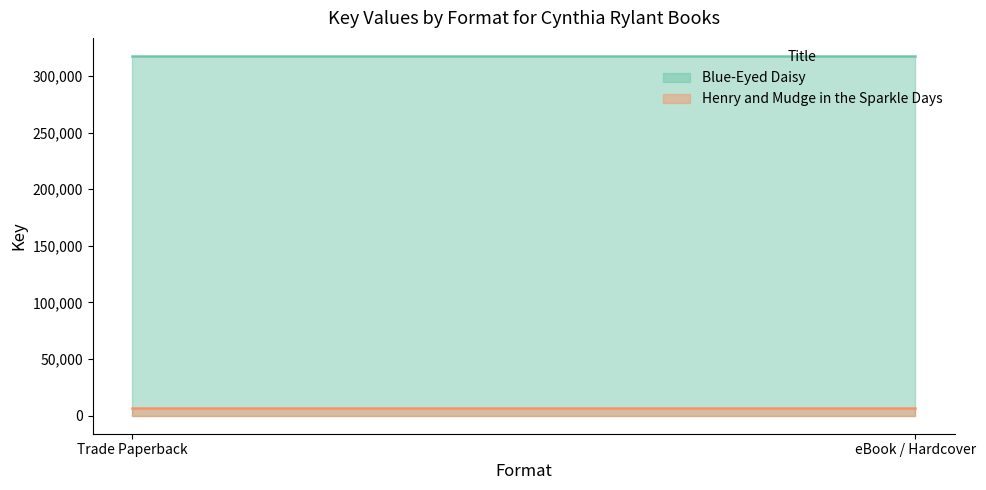

List the series in order of their overall mean, highest first.

Blue-Eyed Daisy, Henry and Mudge in the Sparkle Days